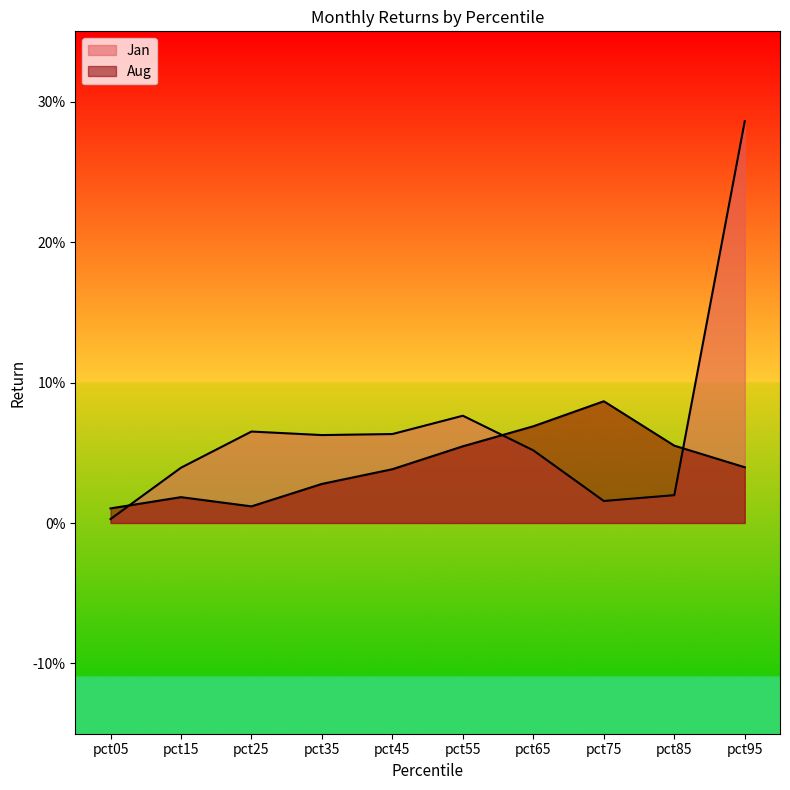

Count the number of data series in this chart.

2